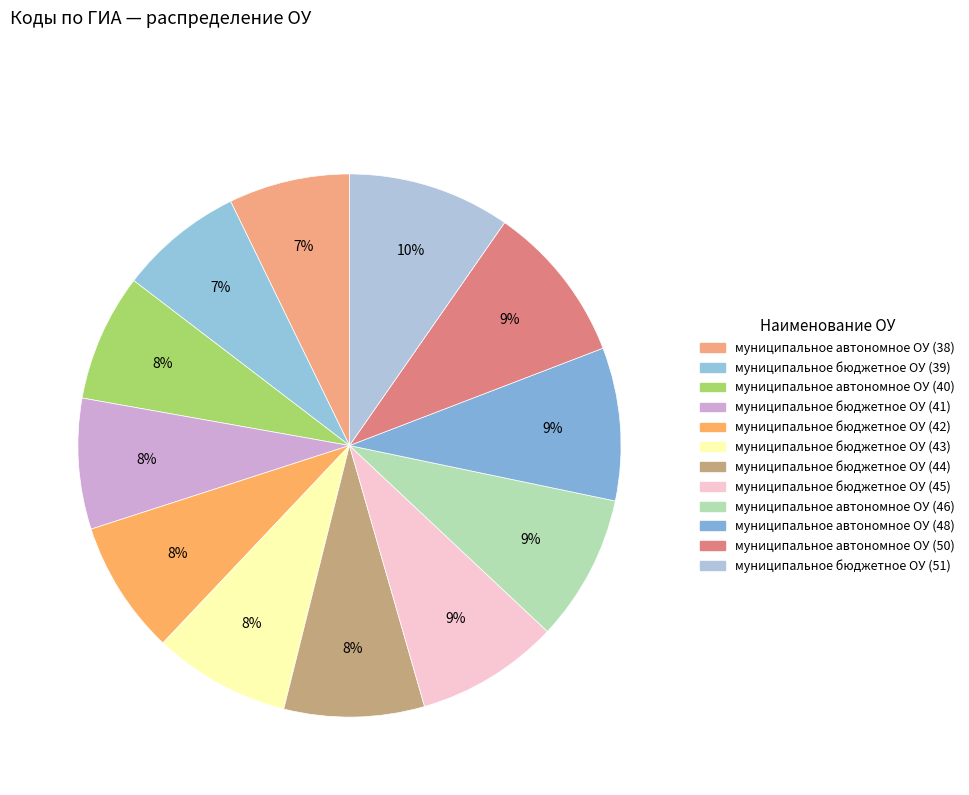

How many segments does this pie chart have?

12